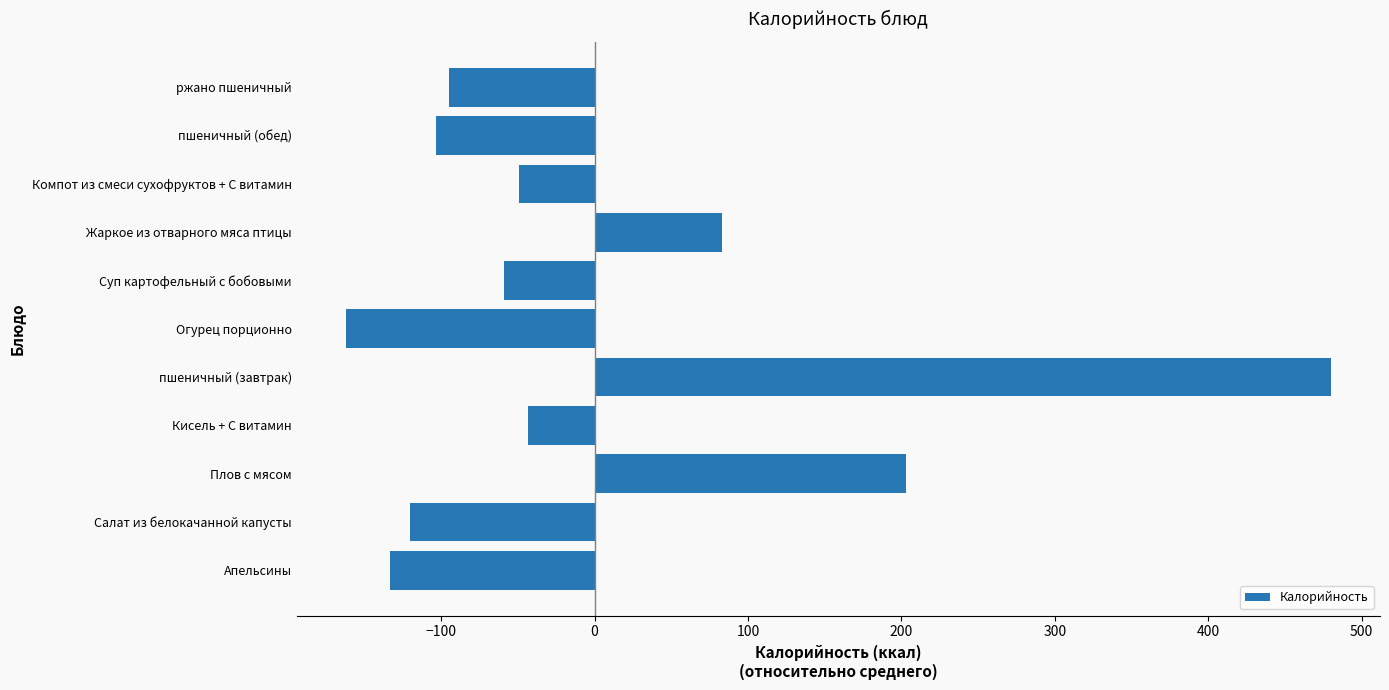

List the labels in order of value, smallest first.

Огурец порционно, Апельсины, Салат из белокачанной капусты, пшеничный (обед), ржано пшеничный, Суп картофельный с бобовыми, Компот из смеси сухофруктов + С витамин, Кисель + С витамин, Жаркое из отварного мяса птицы, Плов с мясом, пшеничный (завтрак)